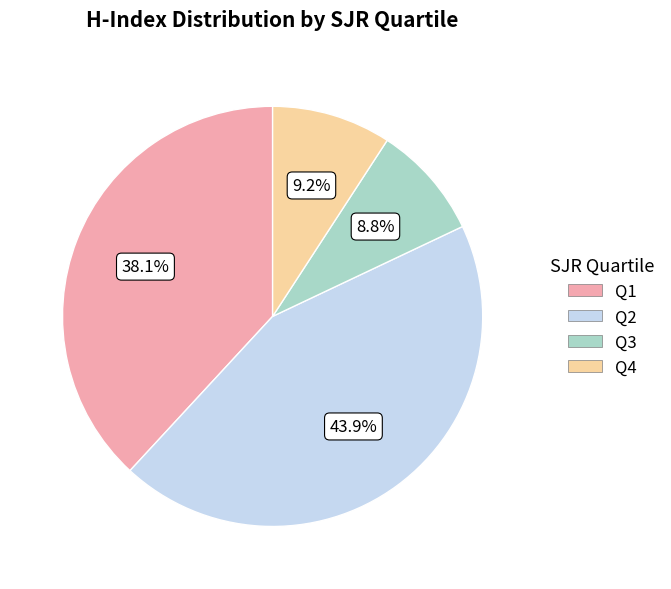

How much of the chart is everything except Q2?

56.1%